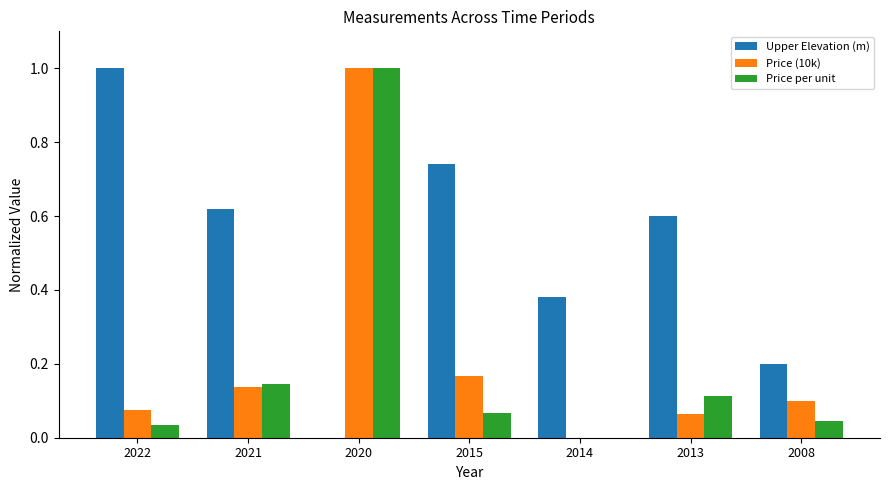

What is the total value across all series at 2008?

0.3